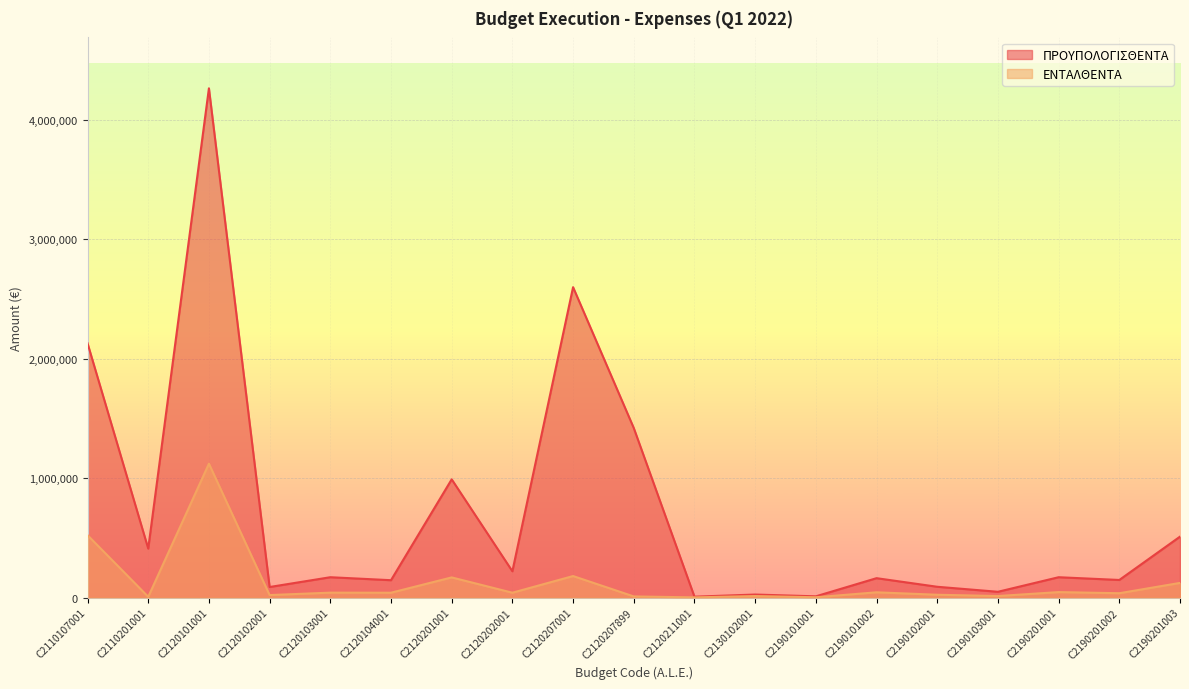

What is the value of the ΕΝΤΑΛΘΕΝΤΑ point at the 12th from the left?

12168.0